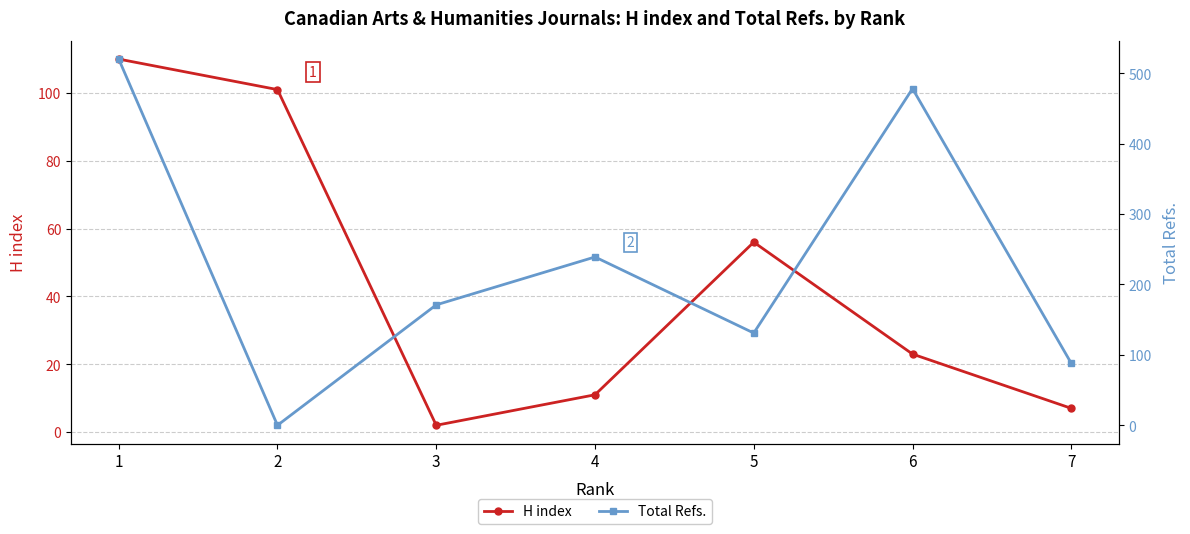

Which category has the lowest value in the H index series?

3